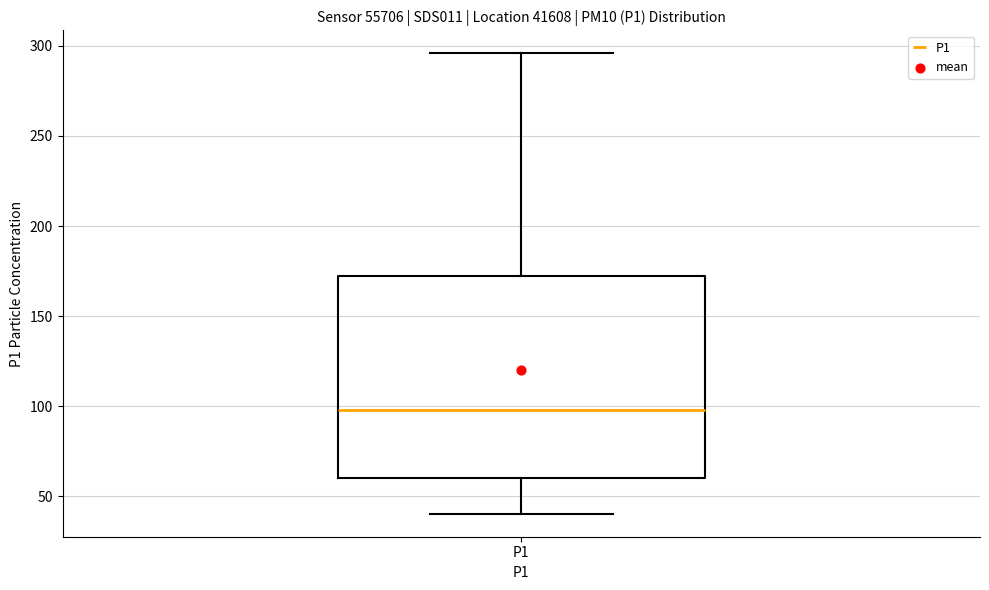

Where is the lower edge of the box for P1 on the y-axis? The values are not printed on the chart, so give them approximately, as read against the axis.

60